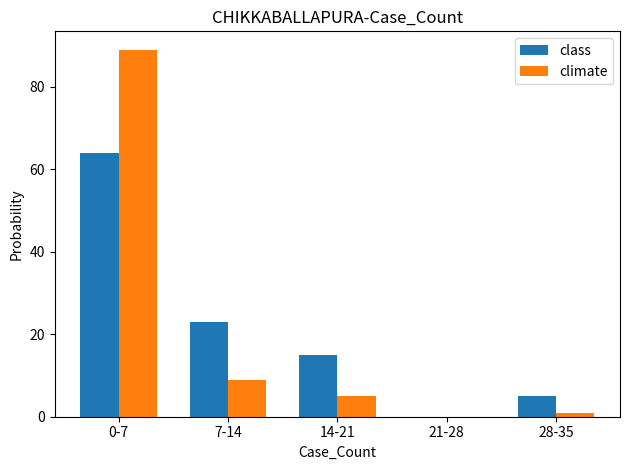

Count the number of categories in the chart.

5